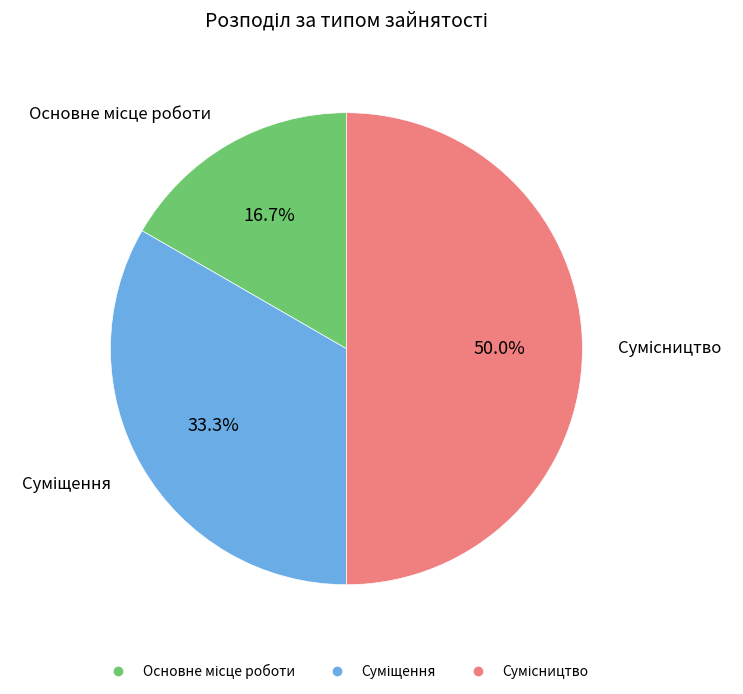

Between Основне місце роботи and Суміщення, which is larger?

Суміщення